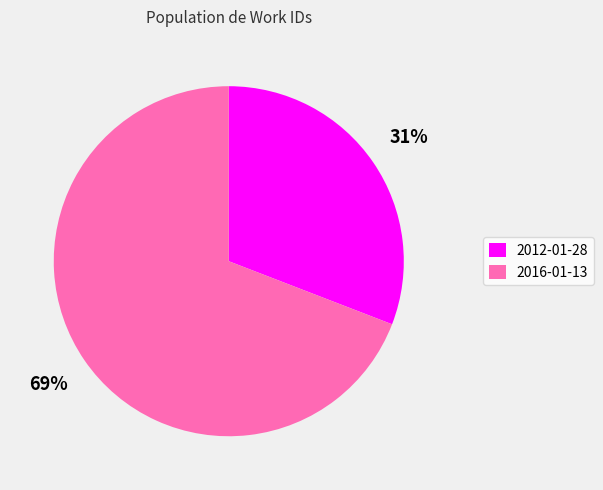

Does 2012-01-28 account for over 50% of the chart?

No